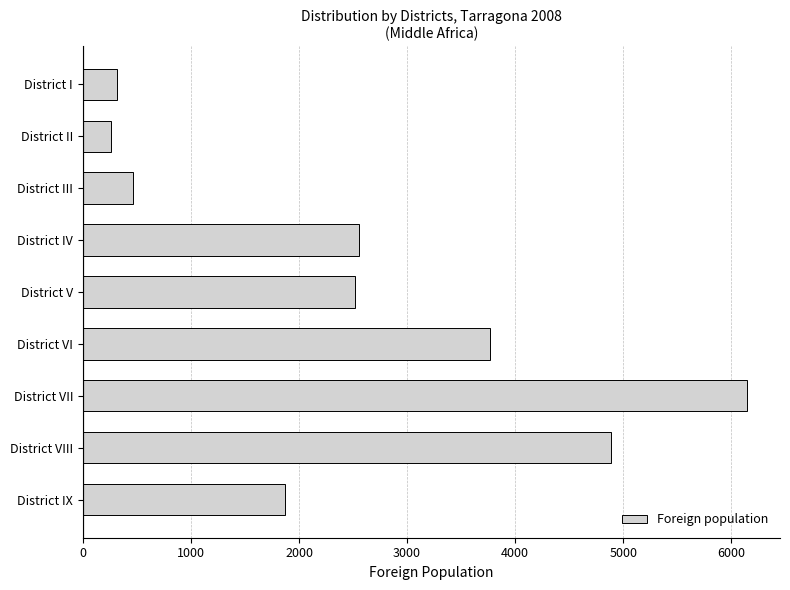

What is the value of the 8th bar from the top?

4889